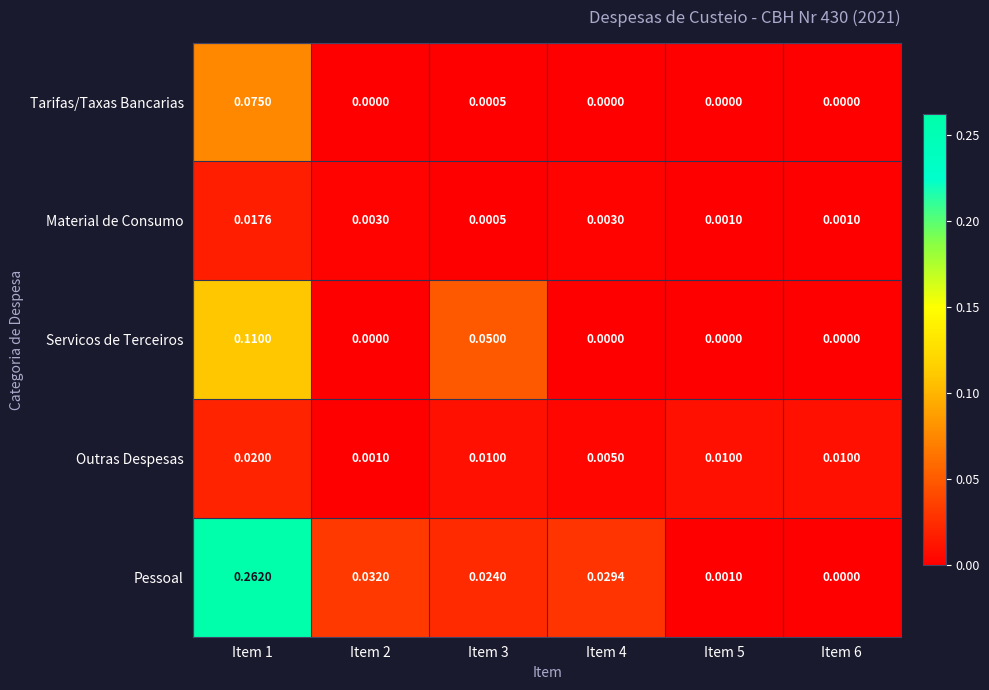

Is the value of Outras Despesas at Item 3 greater than the value of Material de Consumo at Item 5?

Yes